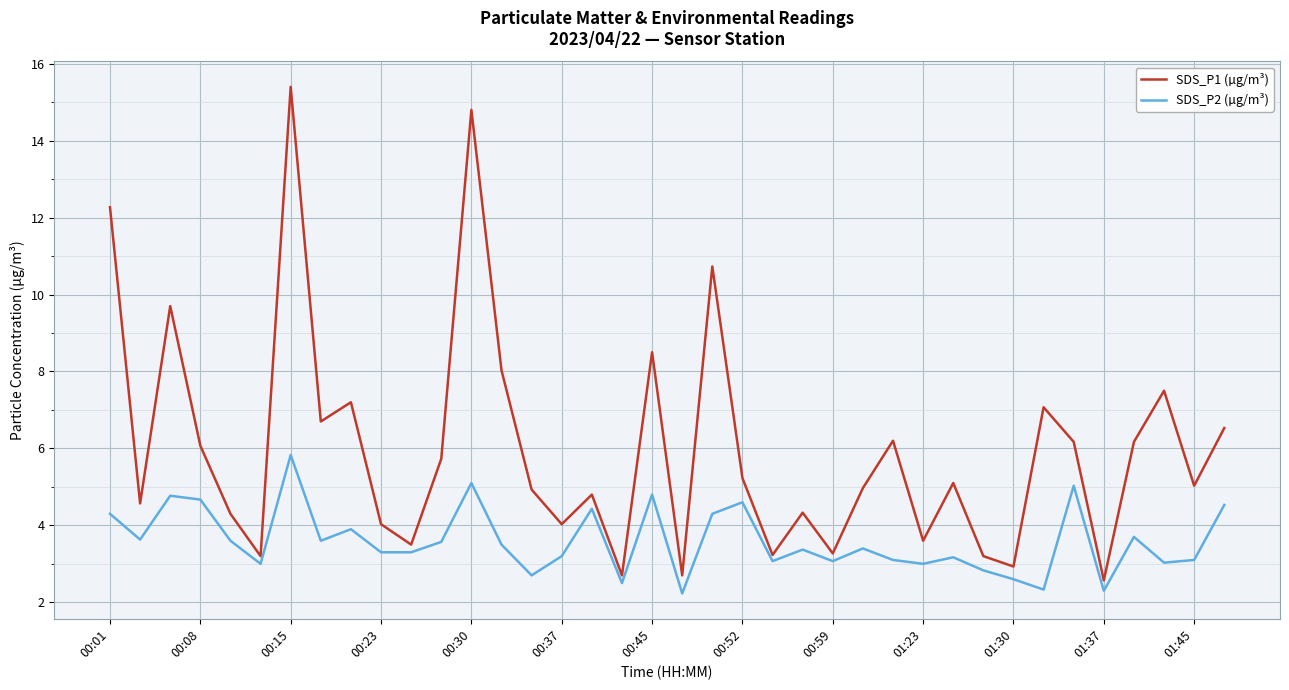

Which series has the largest total across all categories?

SDS_P1 (µg/m³)